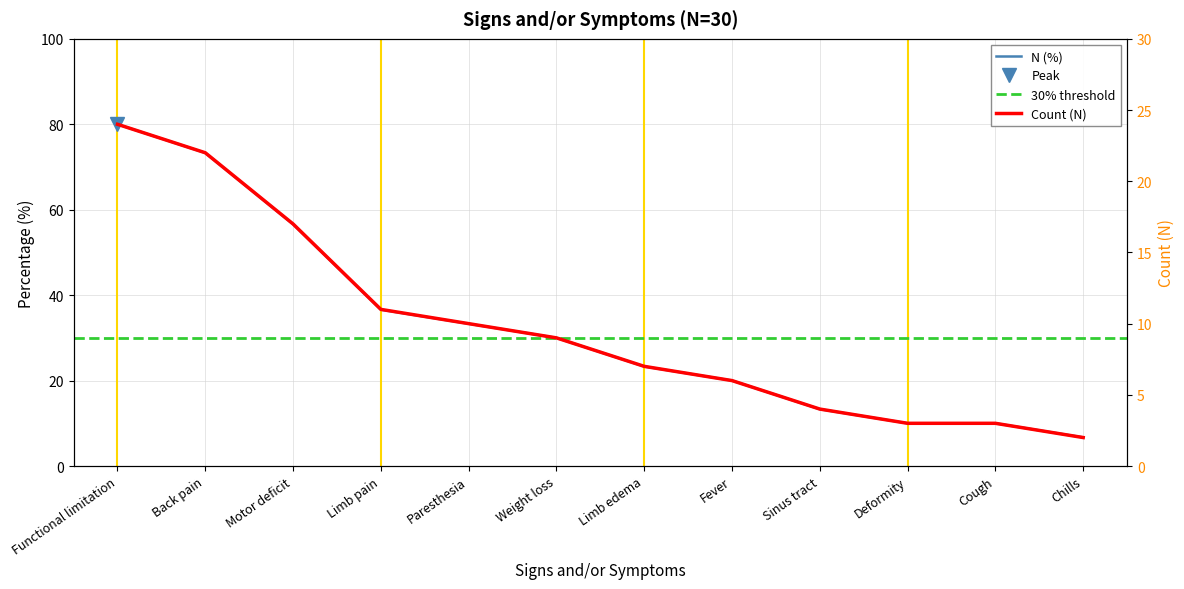

Reading right to left, what are all the values shown in this chart?

Chills=6.7	Cough=10.0	Deformity=10.0	Sinus tract=13.3	Fever=20.0	Limb edema=23.3	Weight loss=30.0	Paresthesia=33.3	Limb pain=36.6	Motor deficit=56.6	Back pain=73.3	Functional limitation=80.0